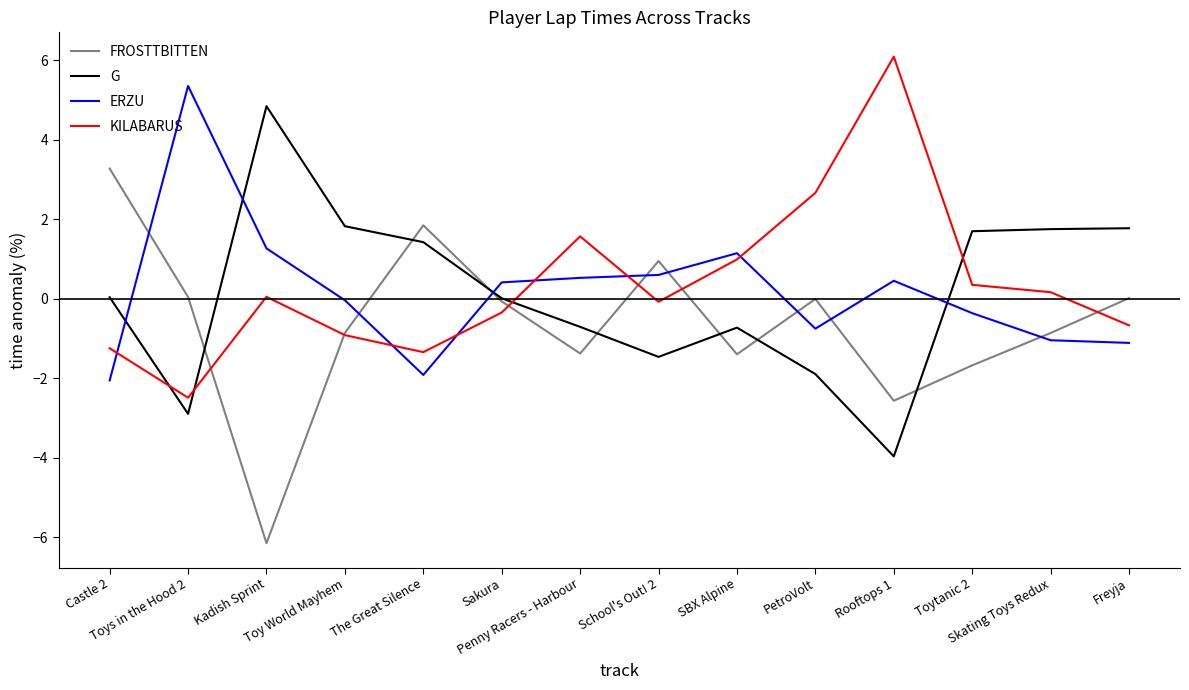

At Toys in the Hood 2, list the series in order from largest to smallest.

ERZU, FROSTTBITTEN, KILABARUS, G